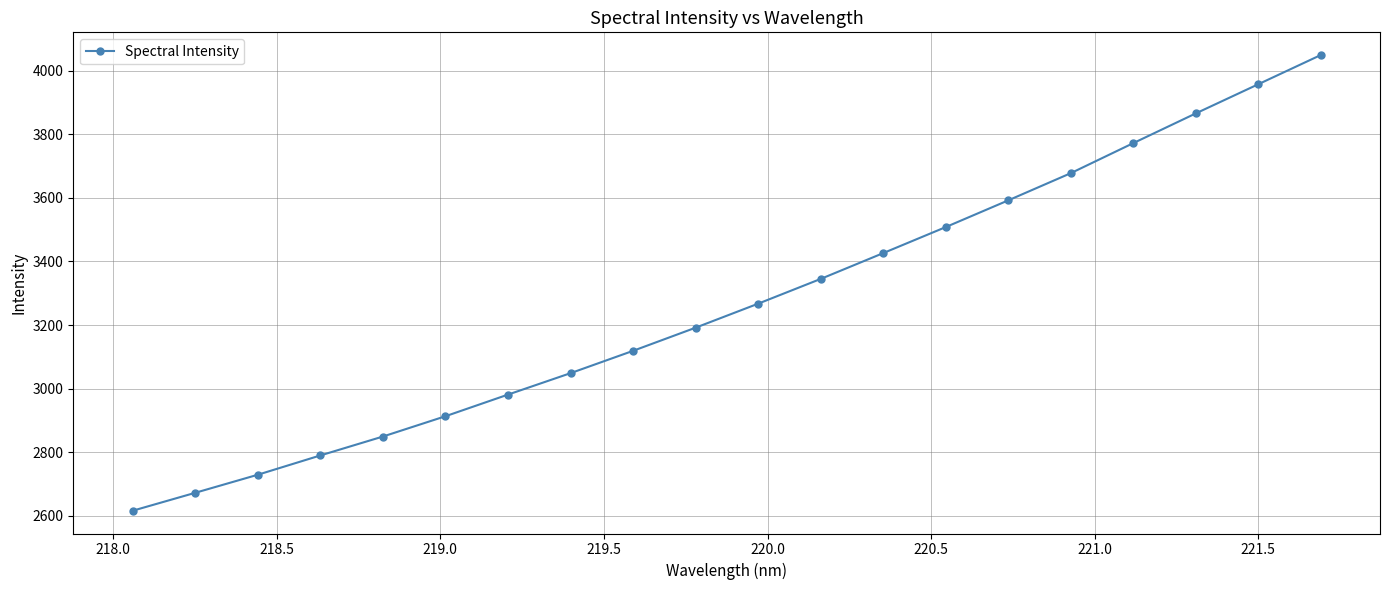

What is the smallest value displayed?

2615.3